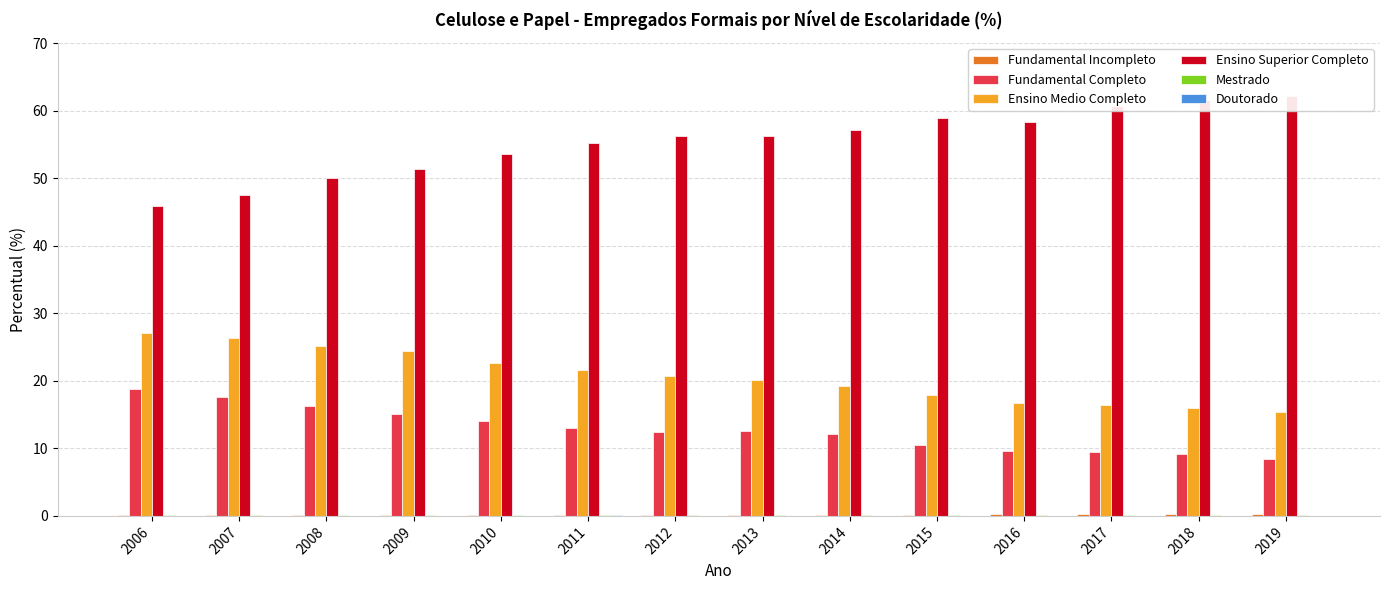

What is the highest value of the Fundamental Completo series?

18.8